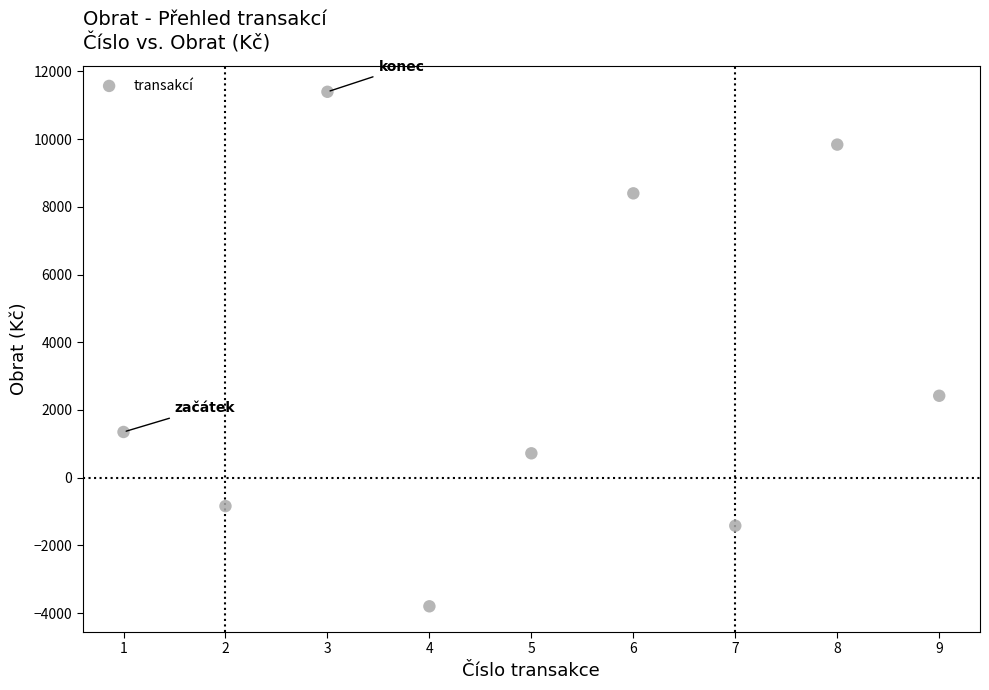

What is the average X value?

5